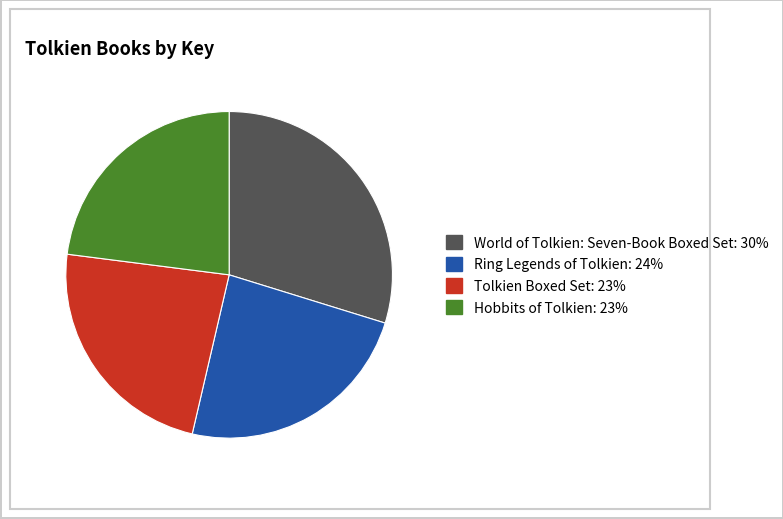

Combined, do Ring Legends of Tolkien and World of Tolkien: Seven-Book Boxed Set account for over 50%?

Yes